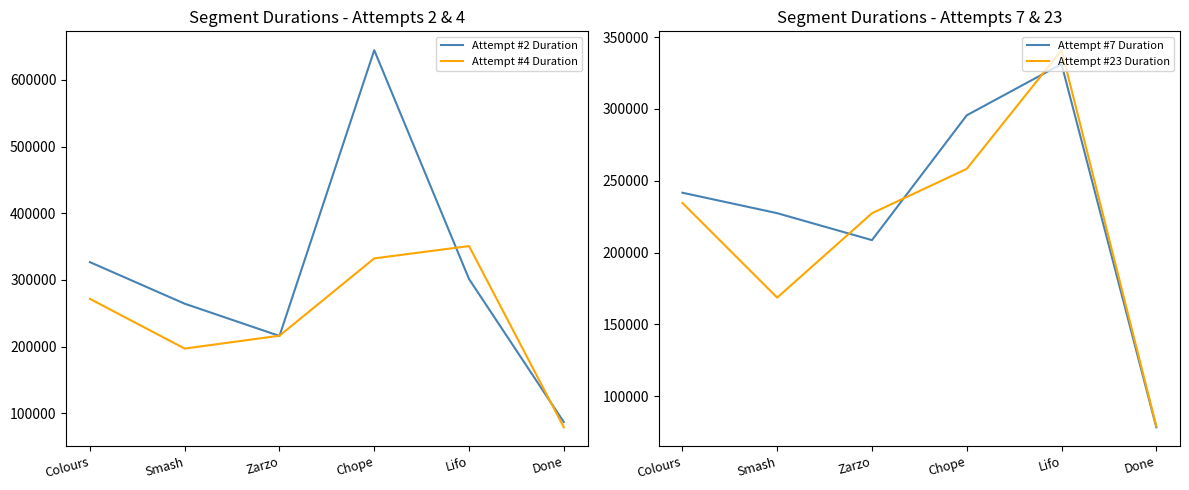

How many values in the Attempt #7 Duration series are below 241658?

3